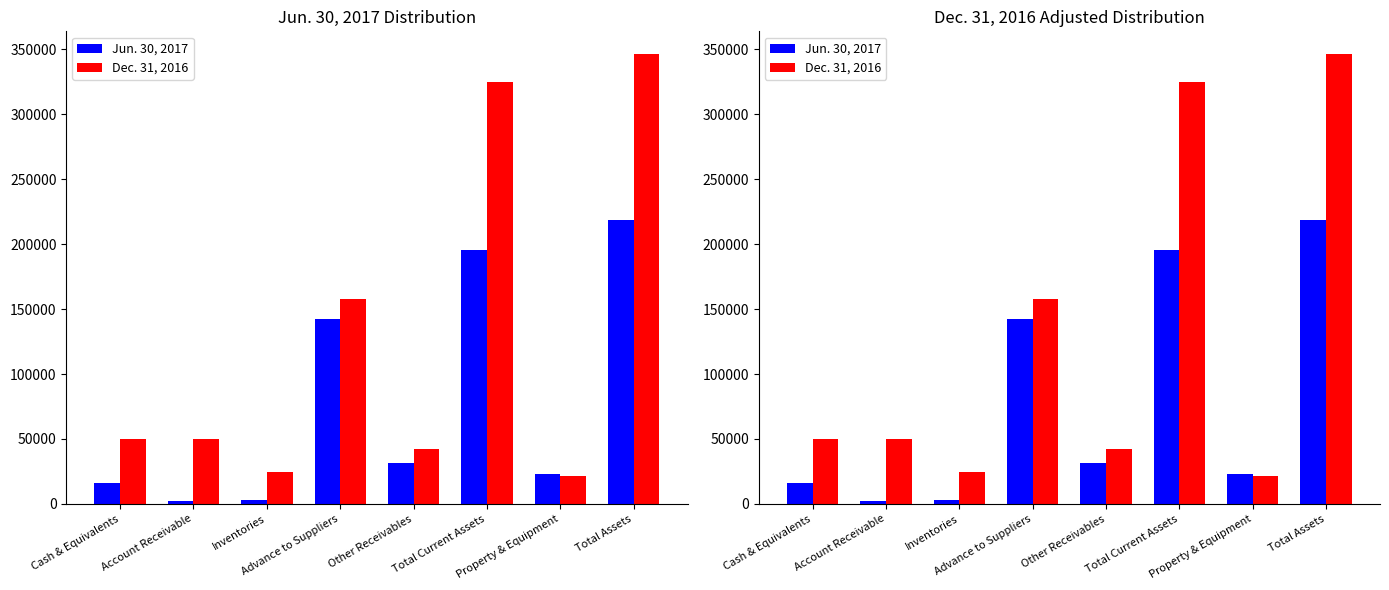

Which category has the highest value in the Dec. 31, 2016 series?

Total Assets